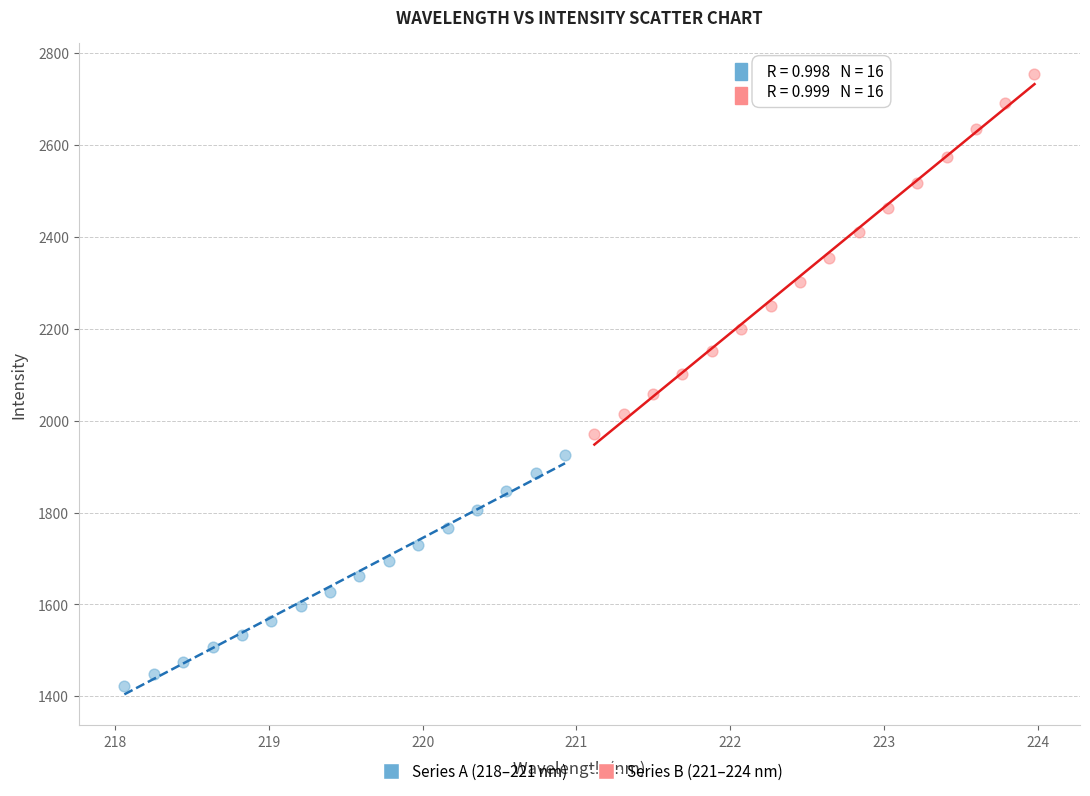

Which series reaches the maximum Y coordinate?

Series B (221–224 nm)